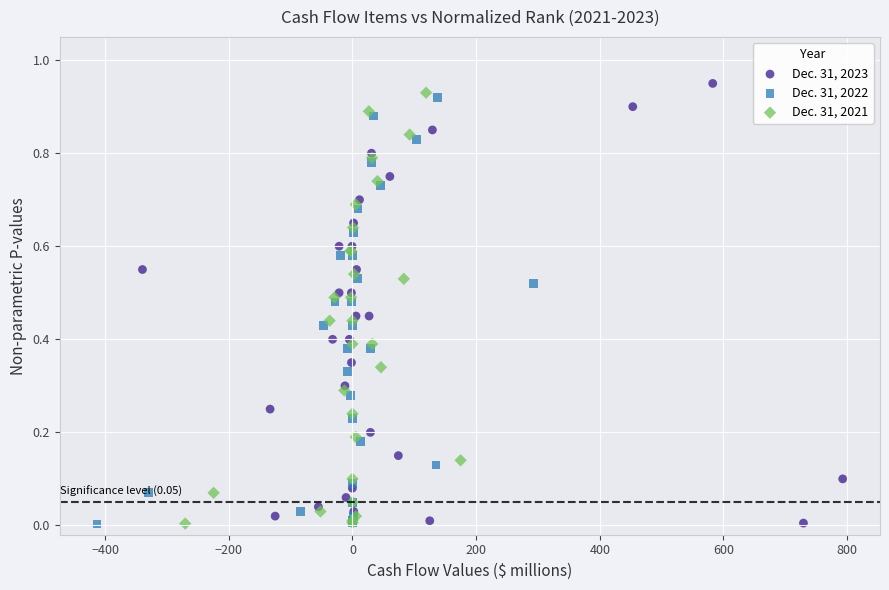

Which series has the largest Y range (max minus min)?

Dec. 31, 2023